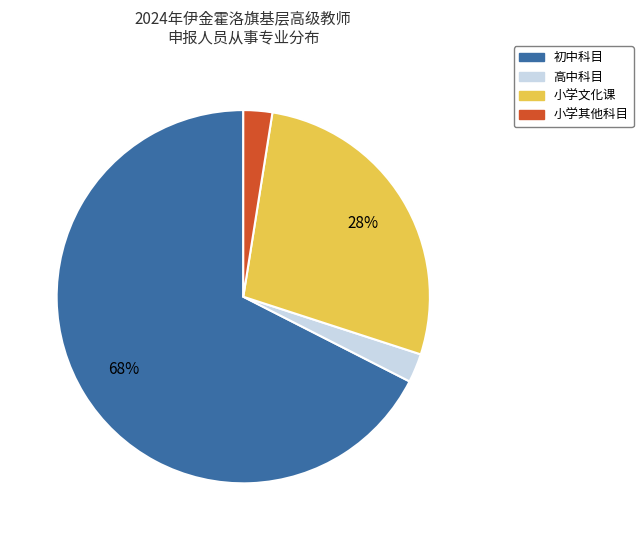

To the nearest percent, what is the average slice percentage?

25%